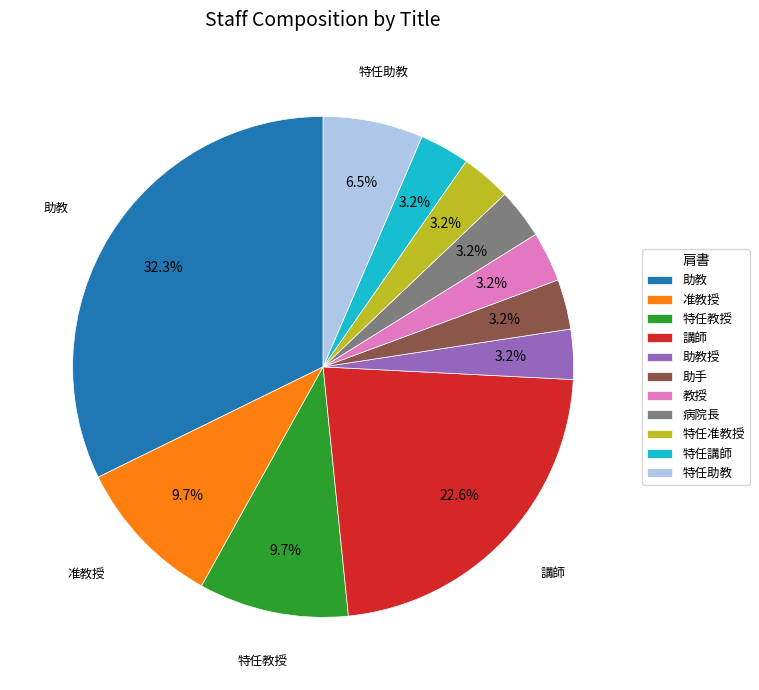

What is the largest slice in the pie chart?

助教